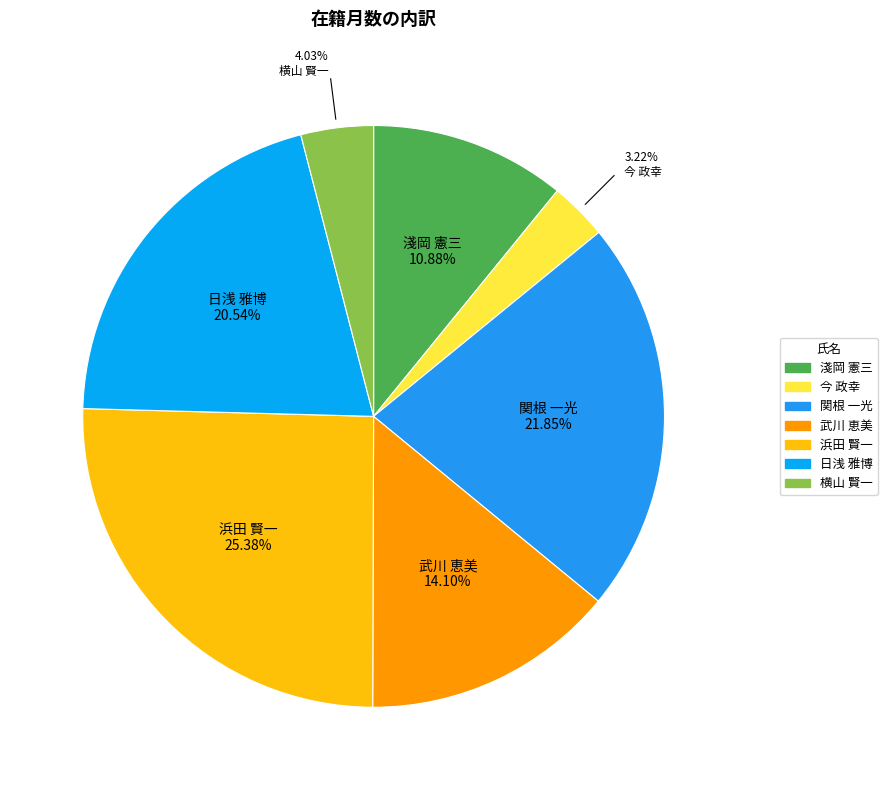

How many slices are in this pie chart?

7